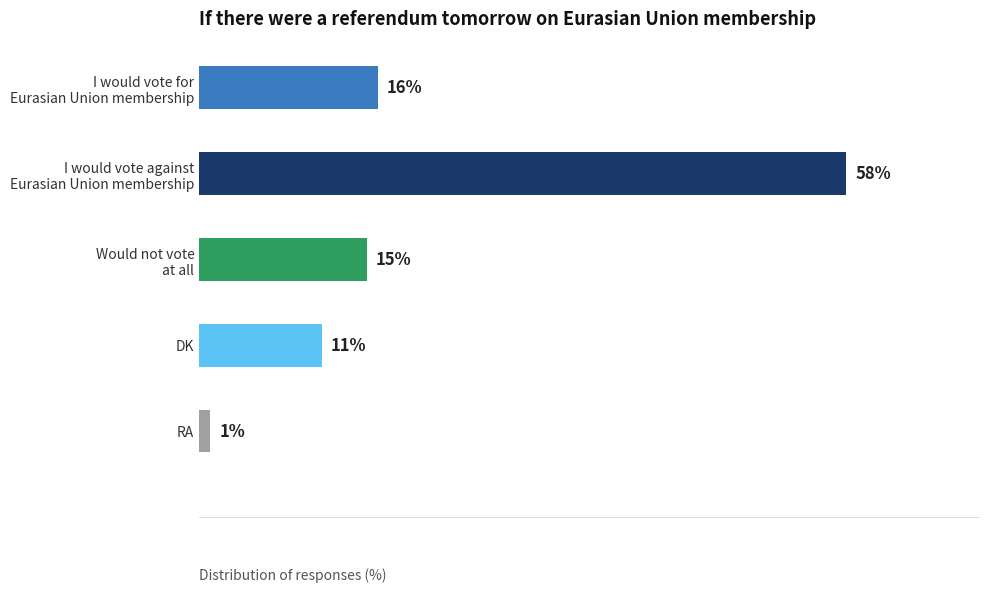

At which category does the chart reach its minimum across all series?

RA